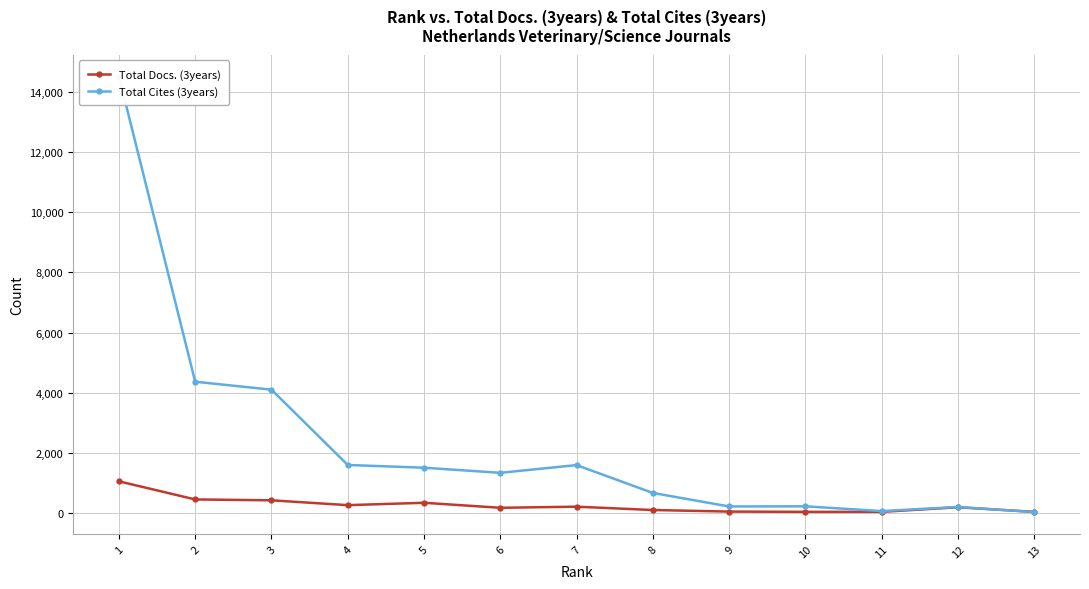

What is the value of the Total Docs. (3years) point at the 12th from the left?

184